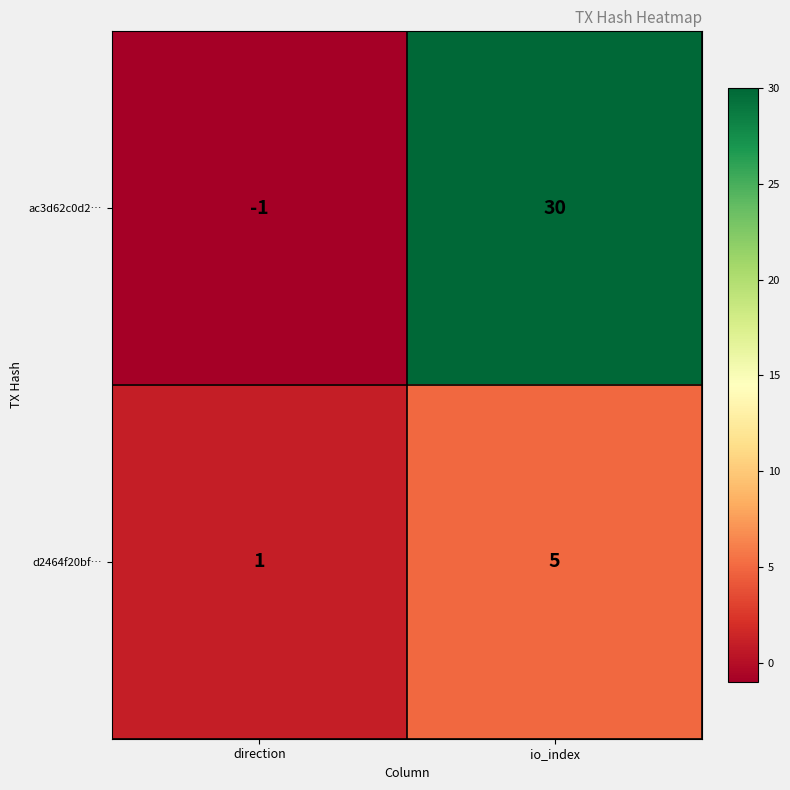

What is the greatest value displayed?

30